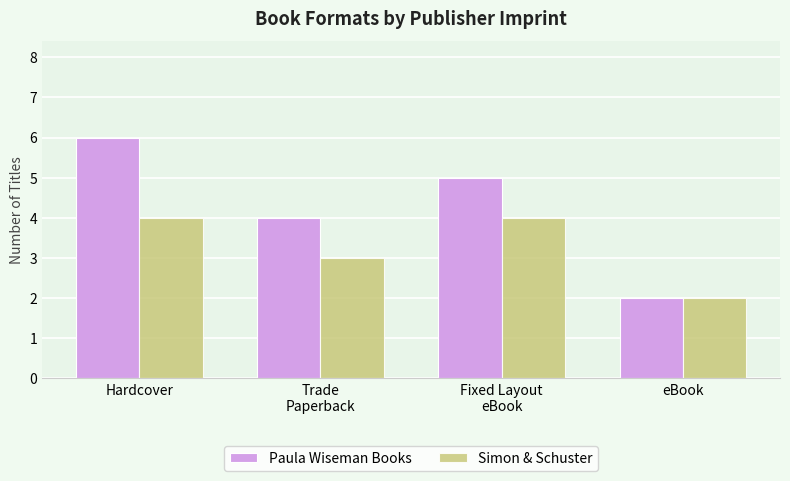

What is the sum of all Paula Wiseman Books values?

17